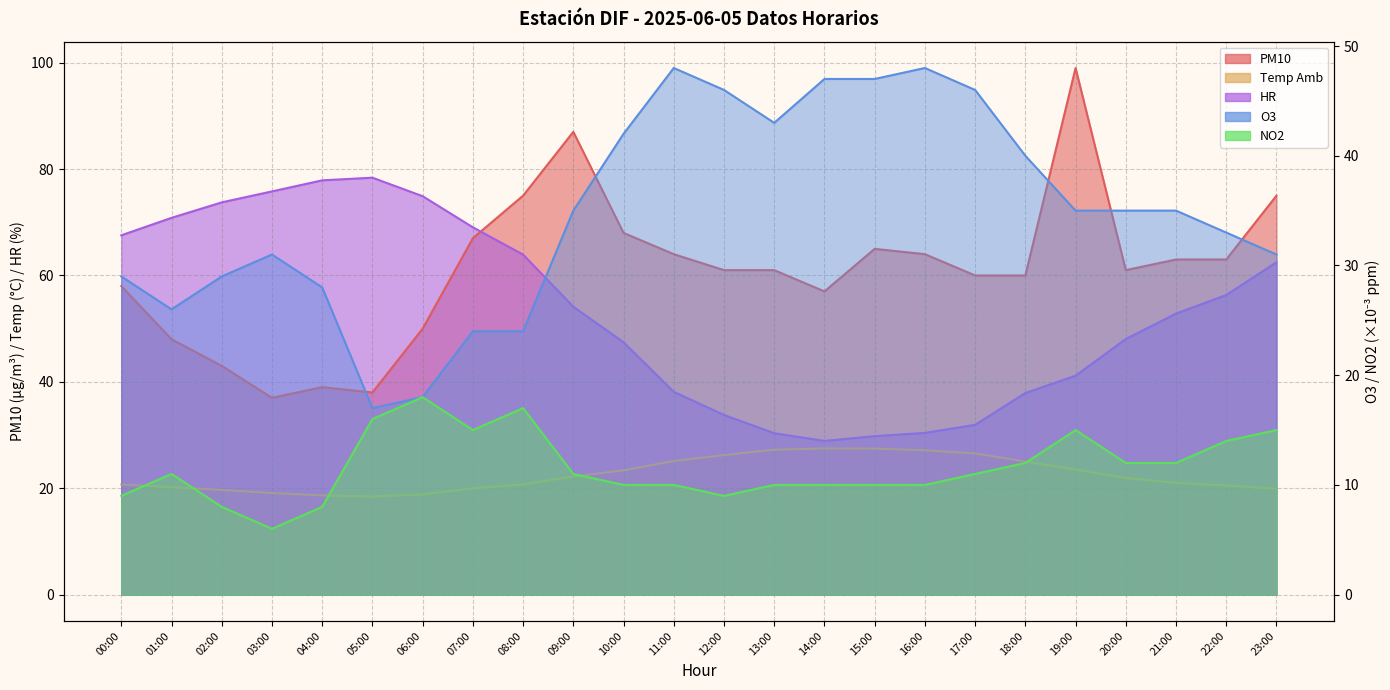

The value of NO2 at 06:00 is 18.0. True or false?

True